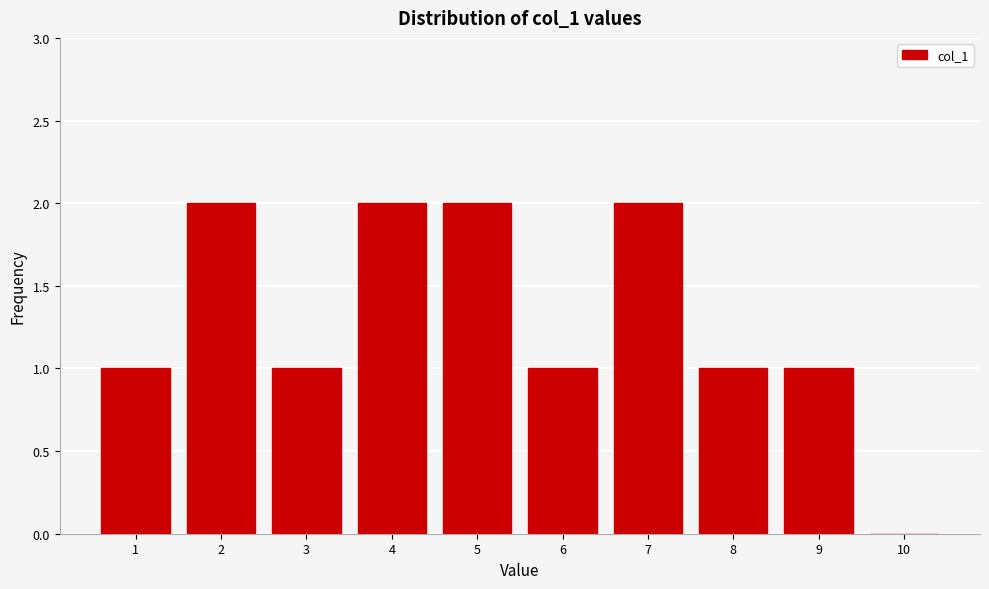

Reading left to right, transcribe this chart: for each bar, give the range it covers on the x-axis and its height. The values are not printed on the chart, so give them approximately, as read against the axis.

0.5 to 1.5: 1
1.5 to 2.5: 2
2.5 to 3.5: 1
3.5 to 4.5: 2
4.5 to 5.5: 2
5.5 to 6.5: 1
6.5 to 7.5: 2
7.5 to 8.5: 1
8.5 to 9.5: 1
9.5 to 10.5: 0